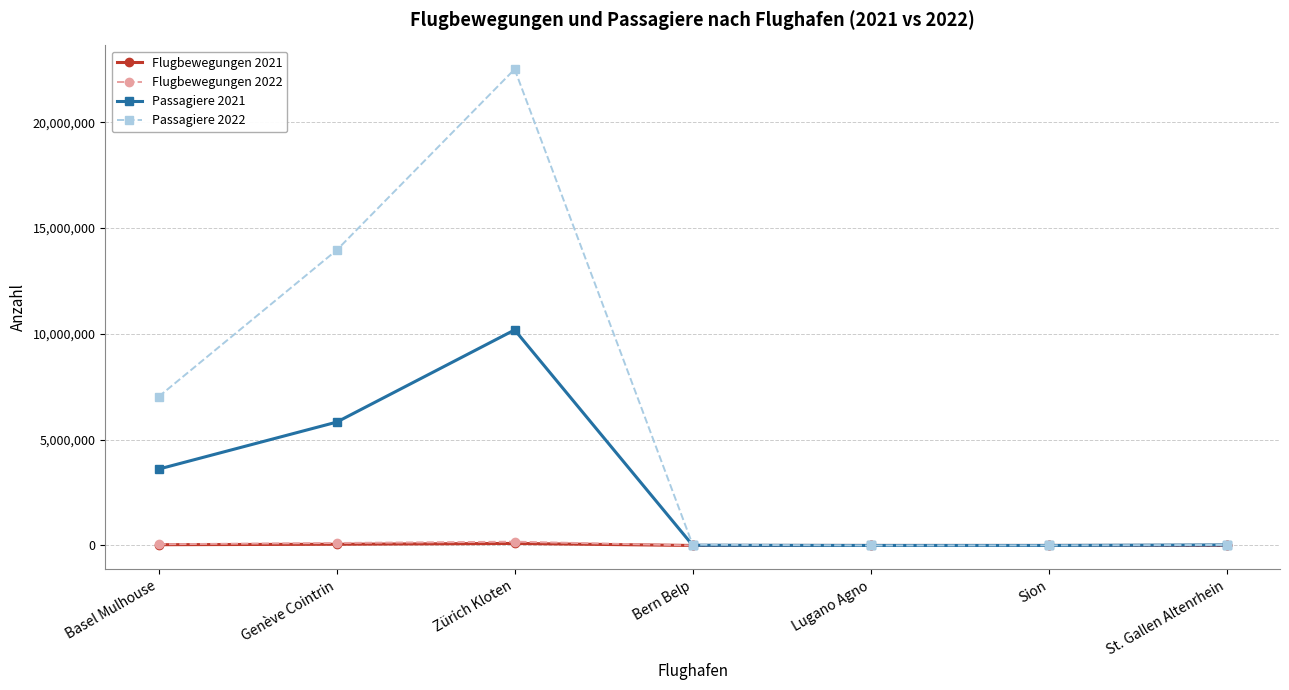

The Passagiere 2022 series shows 13958454 at Genève Cointrin. True or false?

True